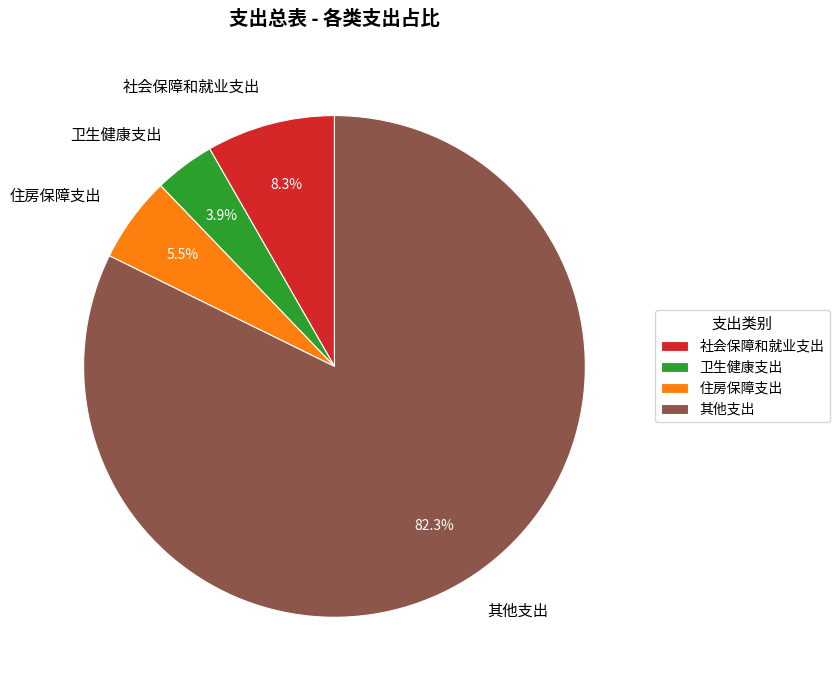

The 卫生健康支出 slice represents 17% of the pie. True or false?

False